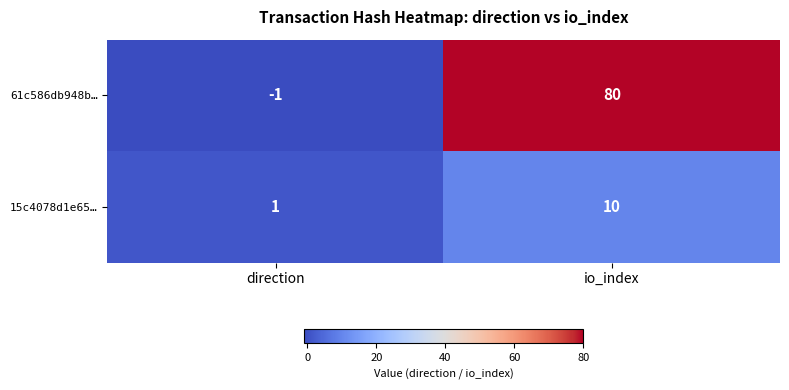

Reading left to right, list all the values displayed in this chart.

61c586db948b…: -1	80
15c4078d1e65…: 1	10